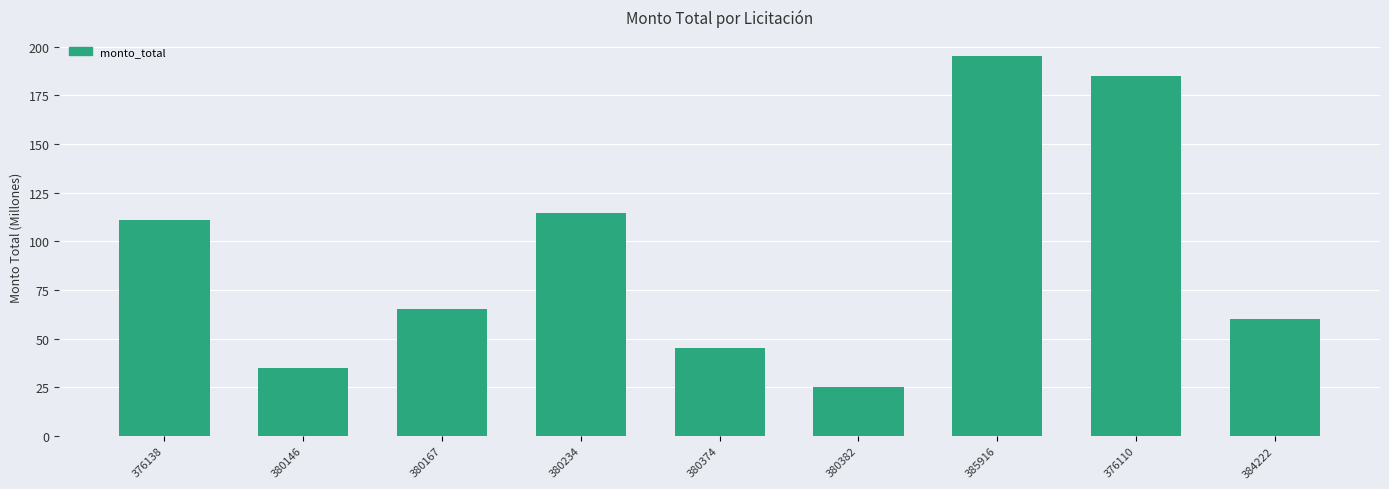

List the labels in order of value, smallest first.

380382, 380146, 380374, 384222, 380167, 376138, 380234, 376110, 385916